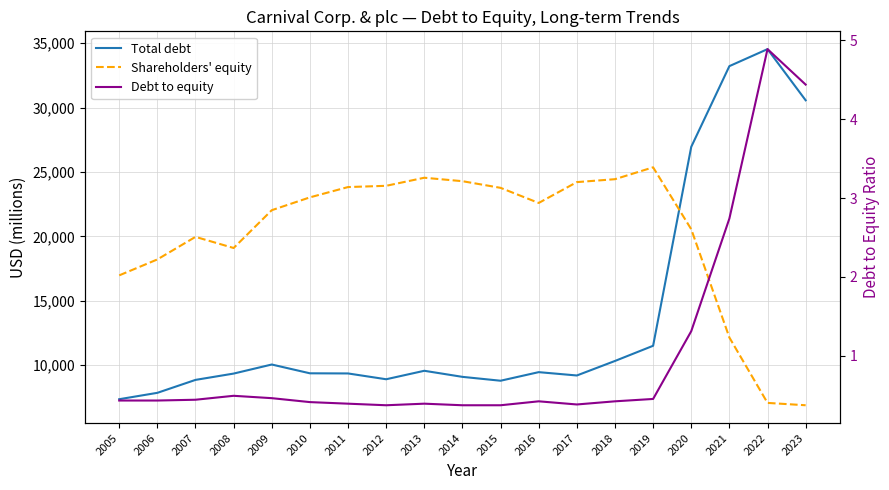

Is this an area chart (filled region under the line)?

No